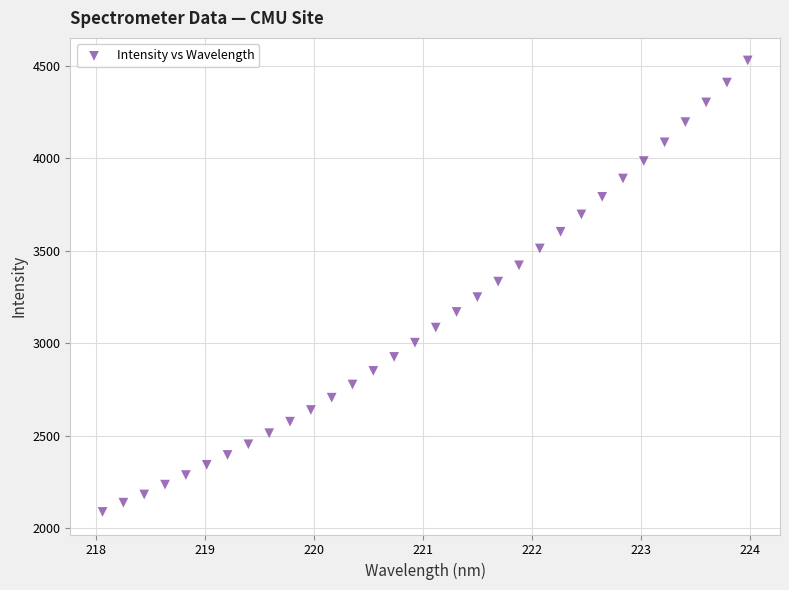

What is the range of X values (max minus min)?

5.9